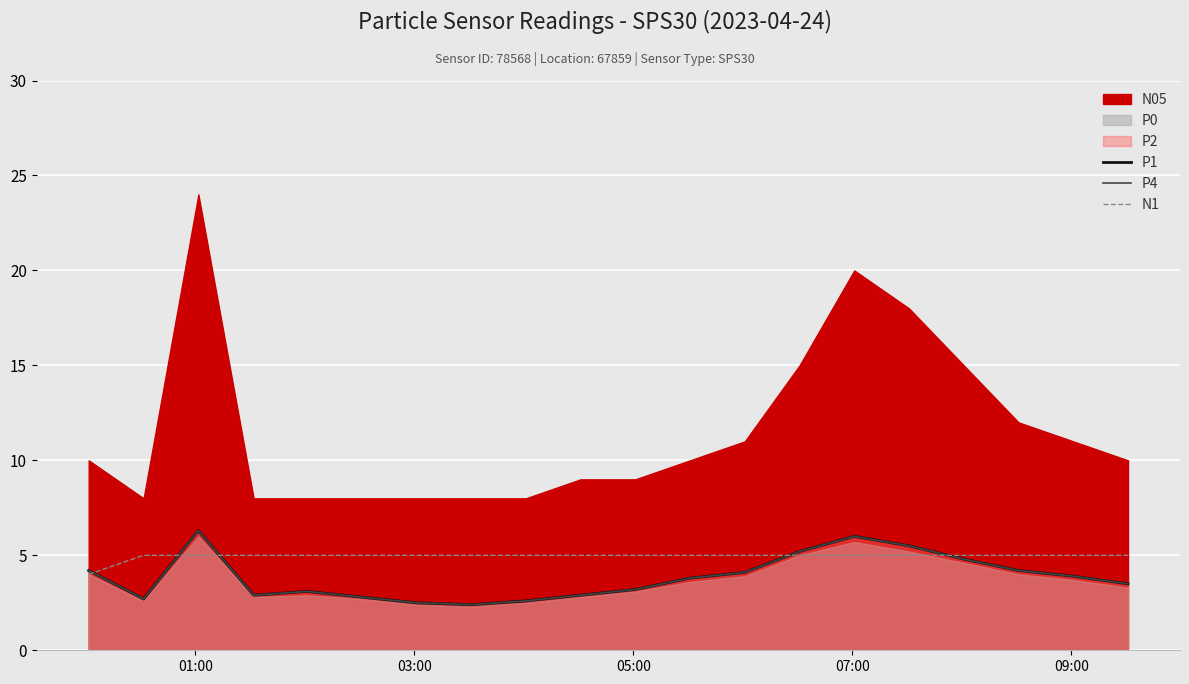

What is the sum of all P4 values?

76.6